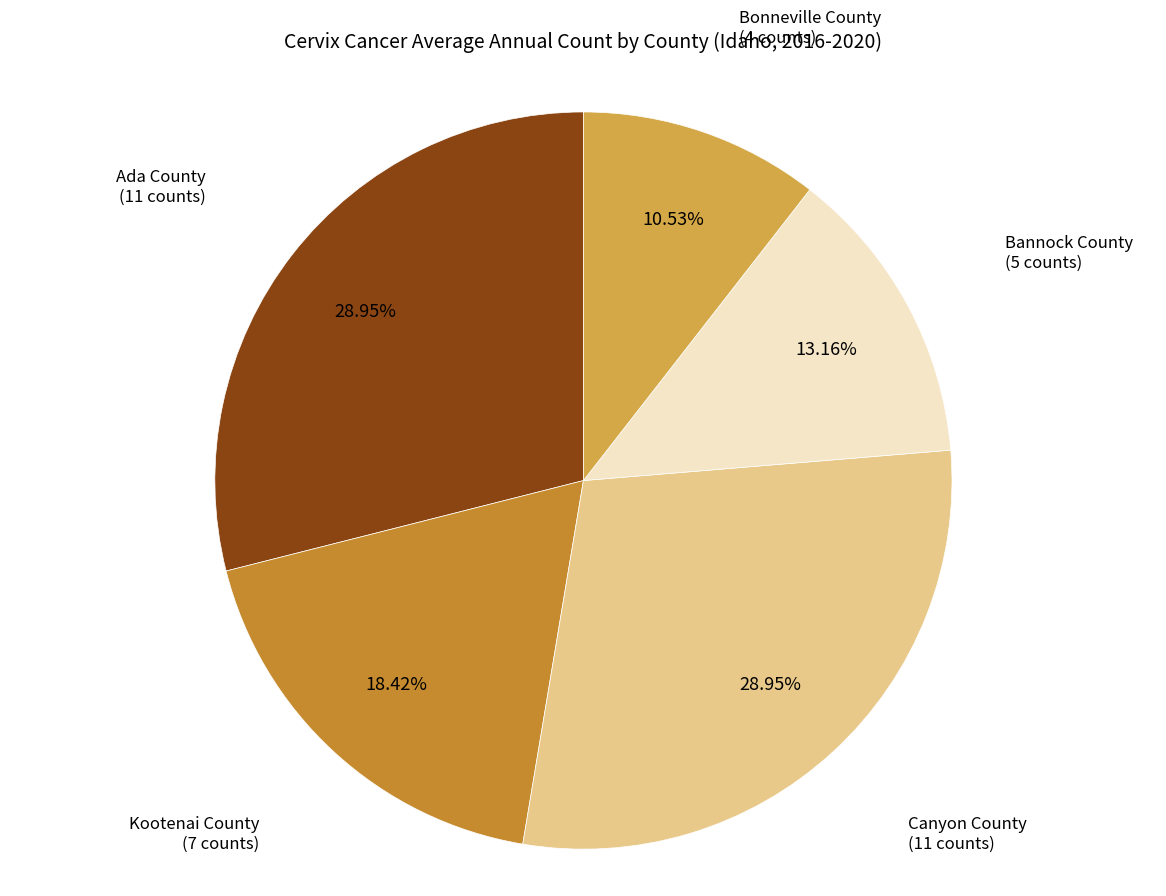

Is the sum of Kootenai County and Bonneville County greater than half?

No